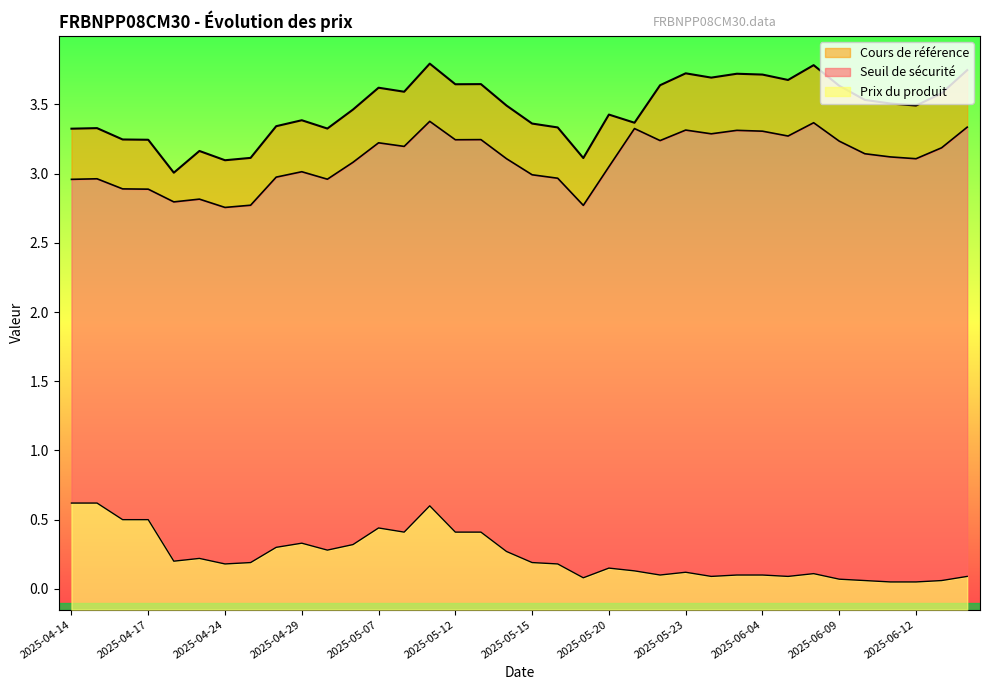

What is the maximum value shown in the chart?

3.8